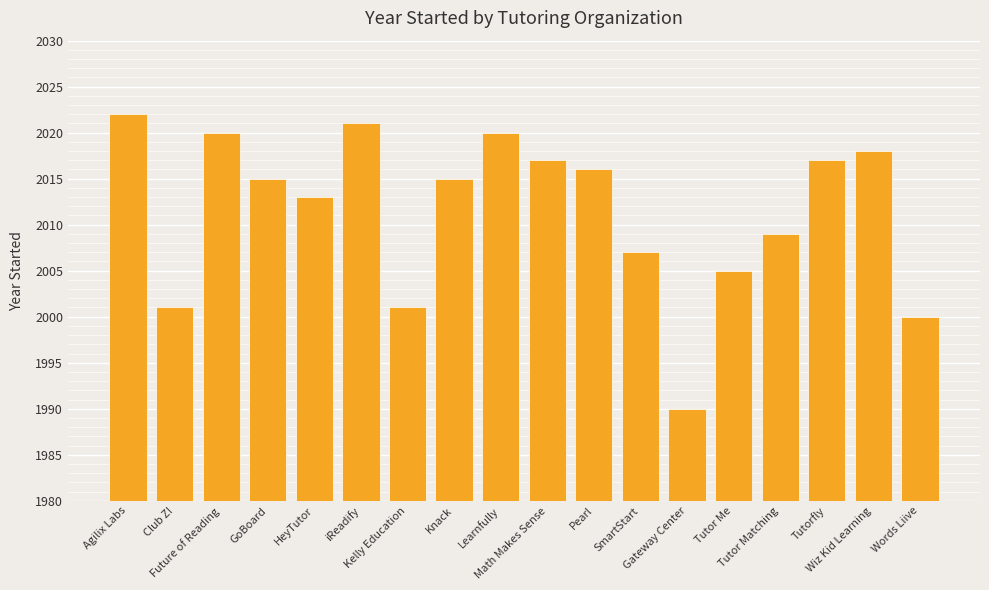

Count the number of data series in this chart.

1